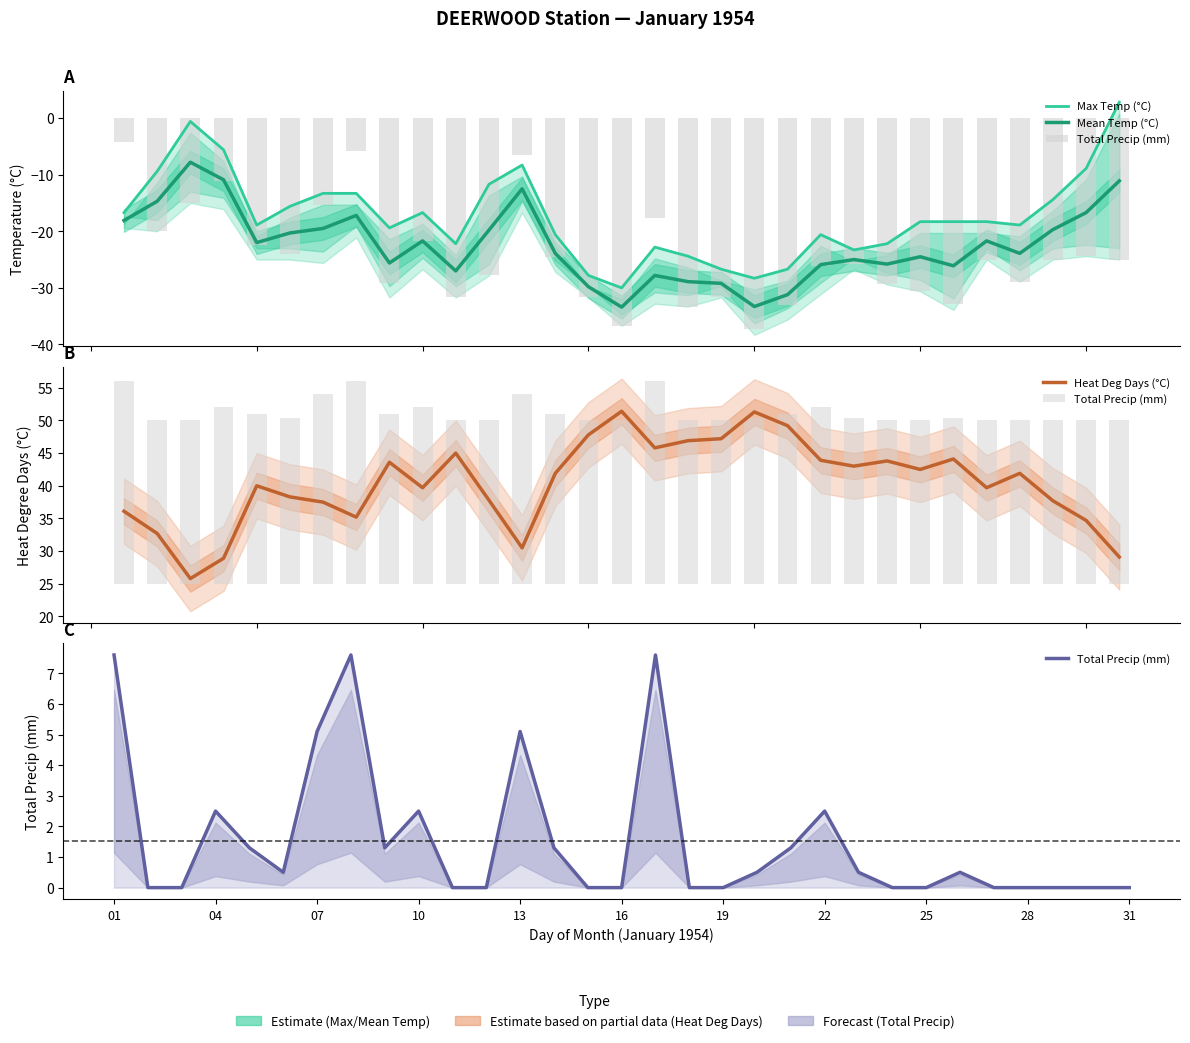

What is the value of the Max Temp (°C) bar at the 31st from the left?

2.8